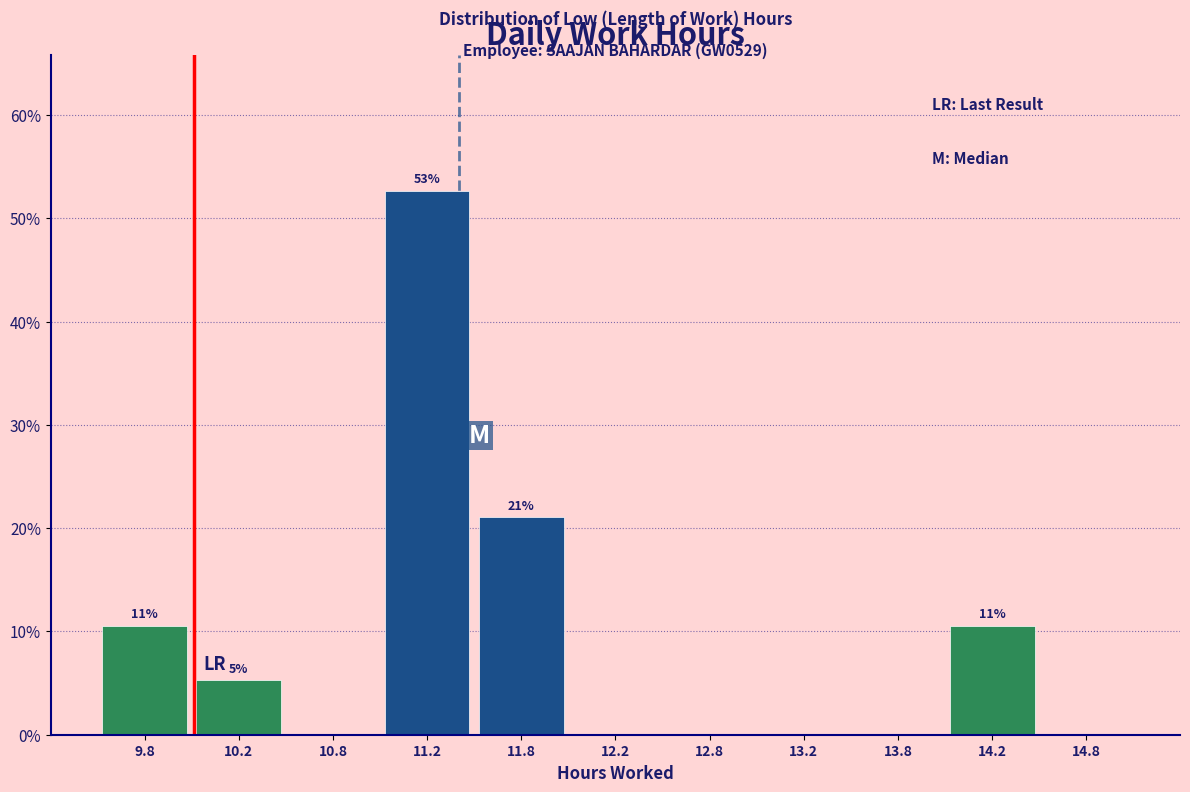

Which range on the x-axis has the tallest bar?

11.0 to 11.5